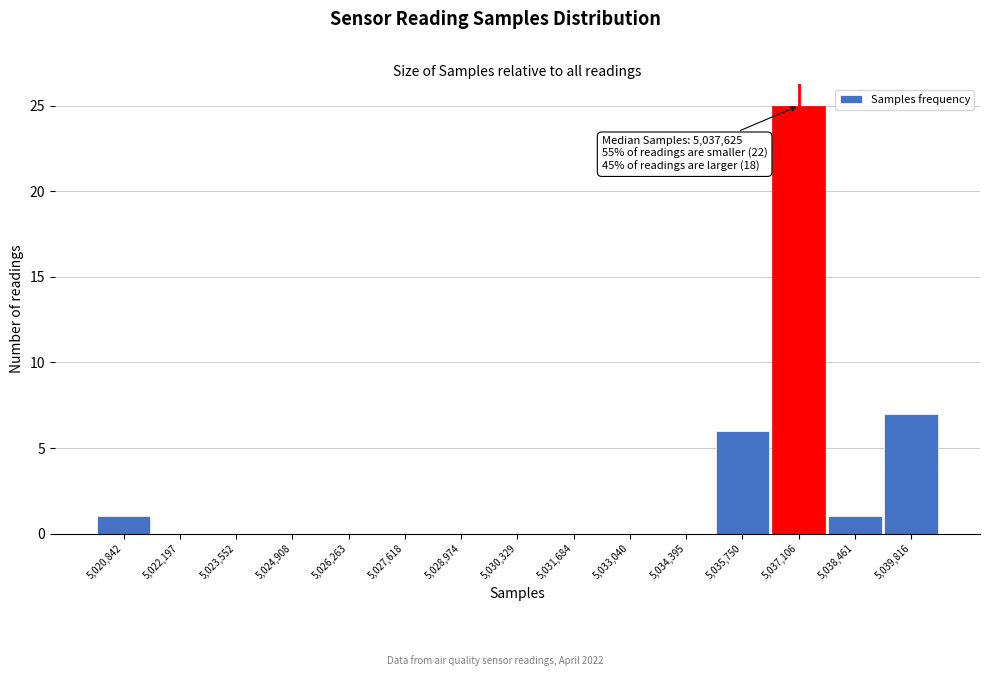

Reading left to right, list all the values displayed in this chart.

5,020,842=1	5,022,197=0	5,023,552=0	5,024,908=0	5,026,263=0	5,027,618=0	5,028,974=0	5,030,329=0	5,031,684=0	5,033,040=0	5,034,395=0	5,035,750=6	5,037,106=25	5,038,461=1	5,039,816=7